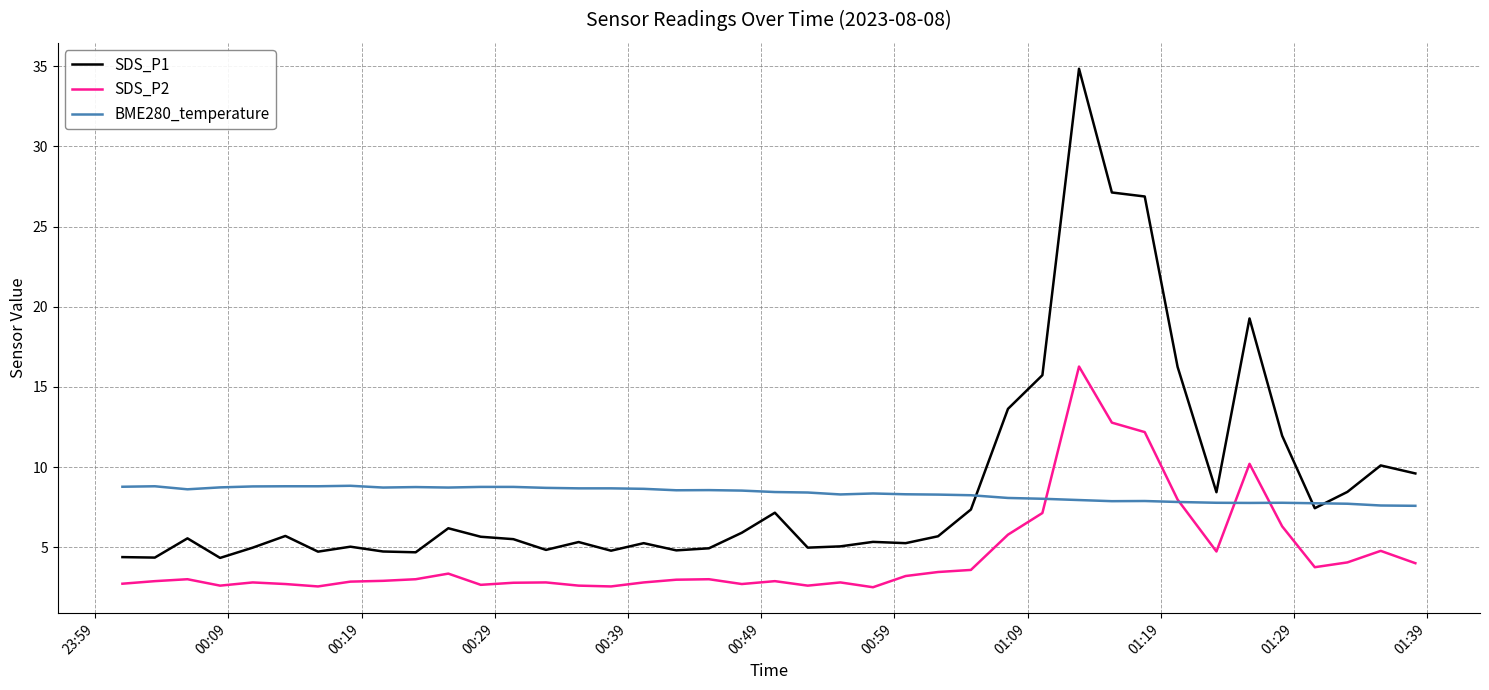

Rank the series by their maximum value, from lowest to highest.

BME280_temperature, SDS_P2, SDS_P1